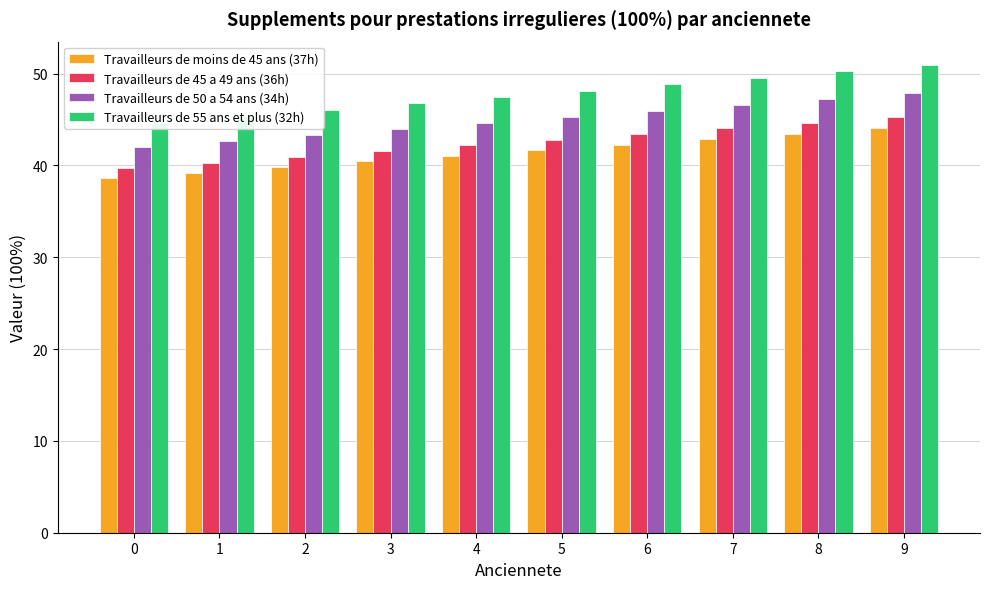

What is the difference between the Travailleurs de 45 a 49 ans (36h) values at 2 and 3?

0.6